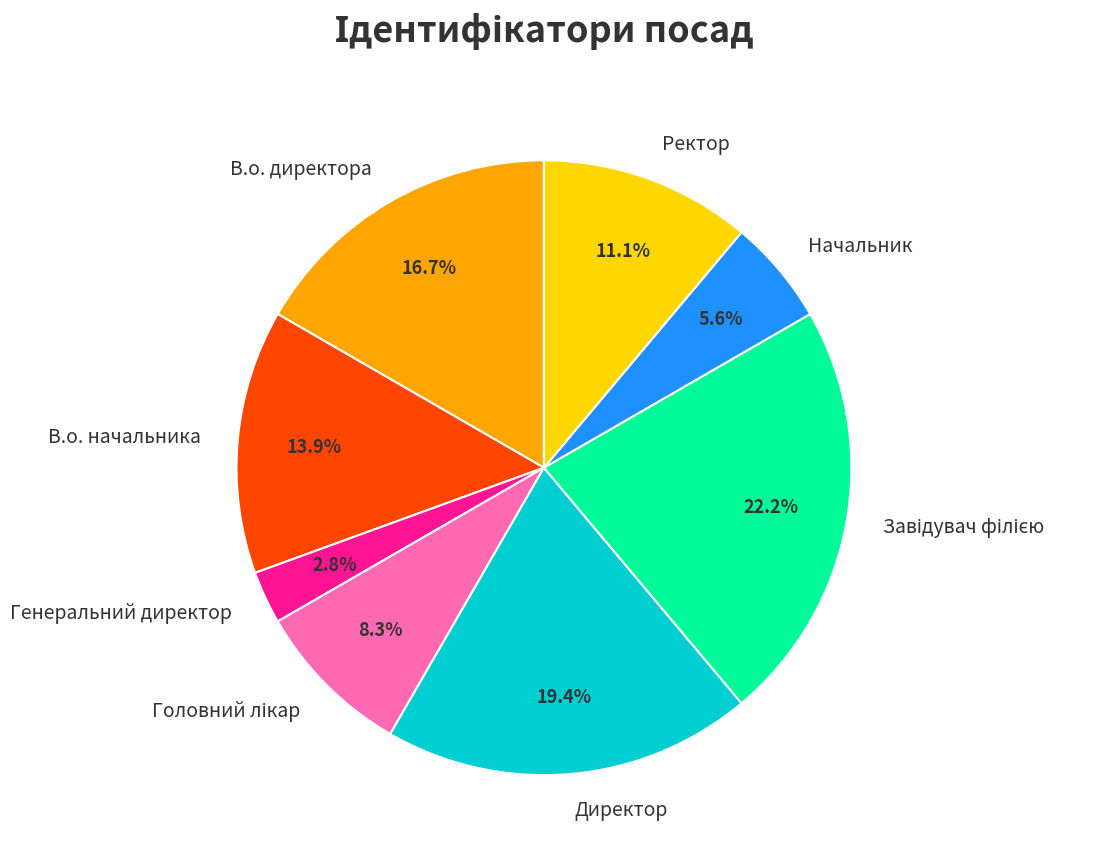

Is there any slice that represents more than half of the pie?

No